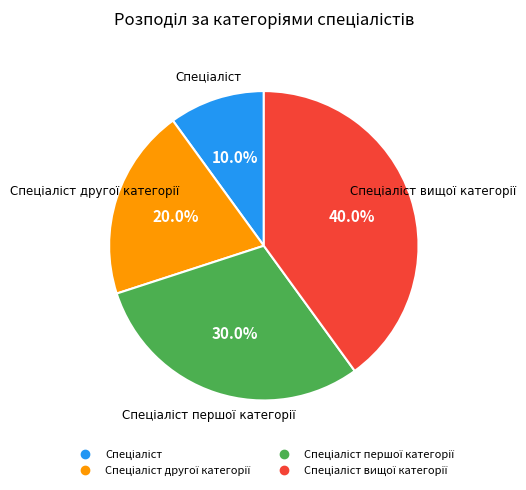

To the nearest percent, what is the difference between the largest and smallest slice percentages?

30%